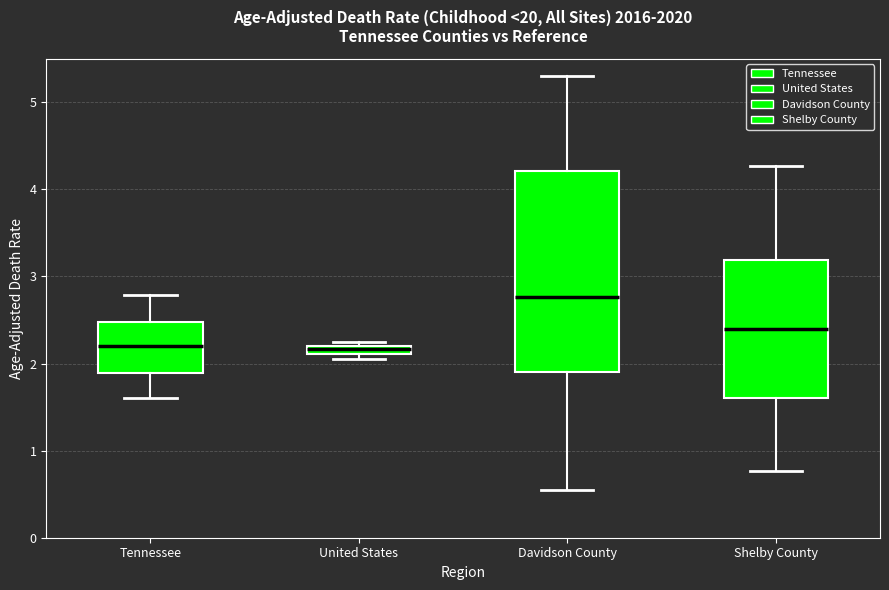

Which box is the tallest, from its lower edge to its upper edge?

Davidson County